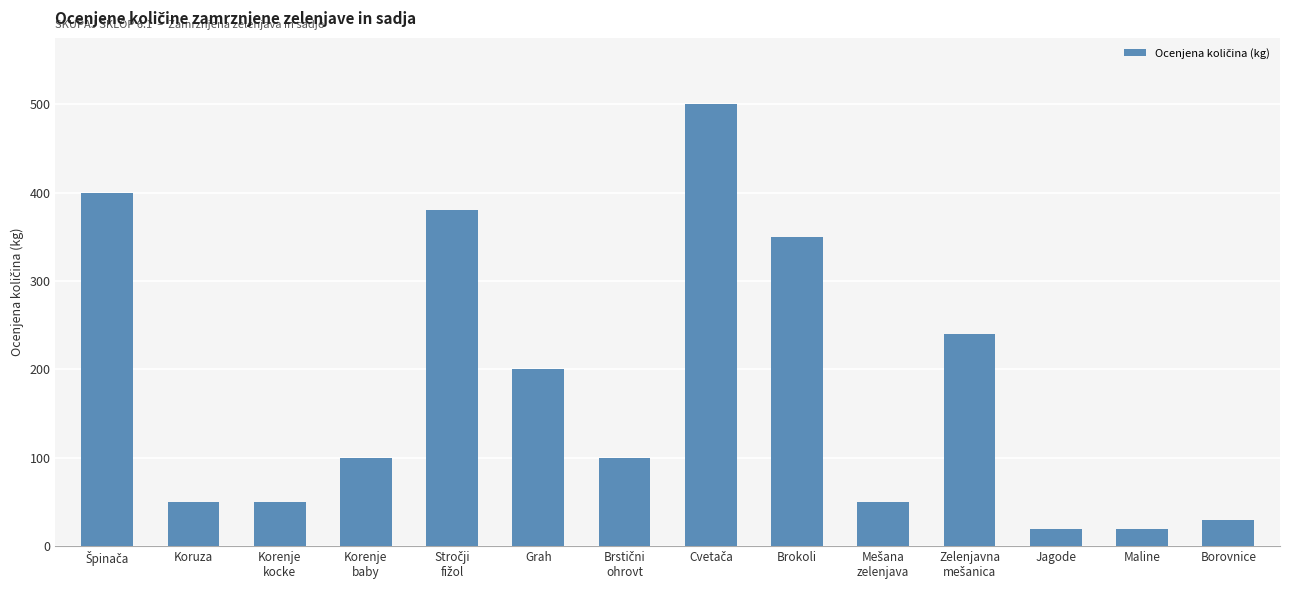

What is the difference between the second highest and second lowest values?

380